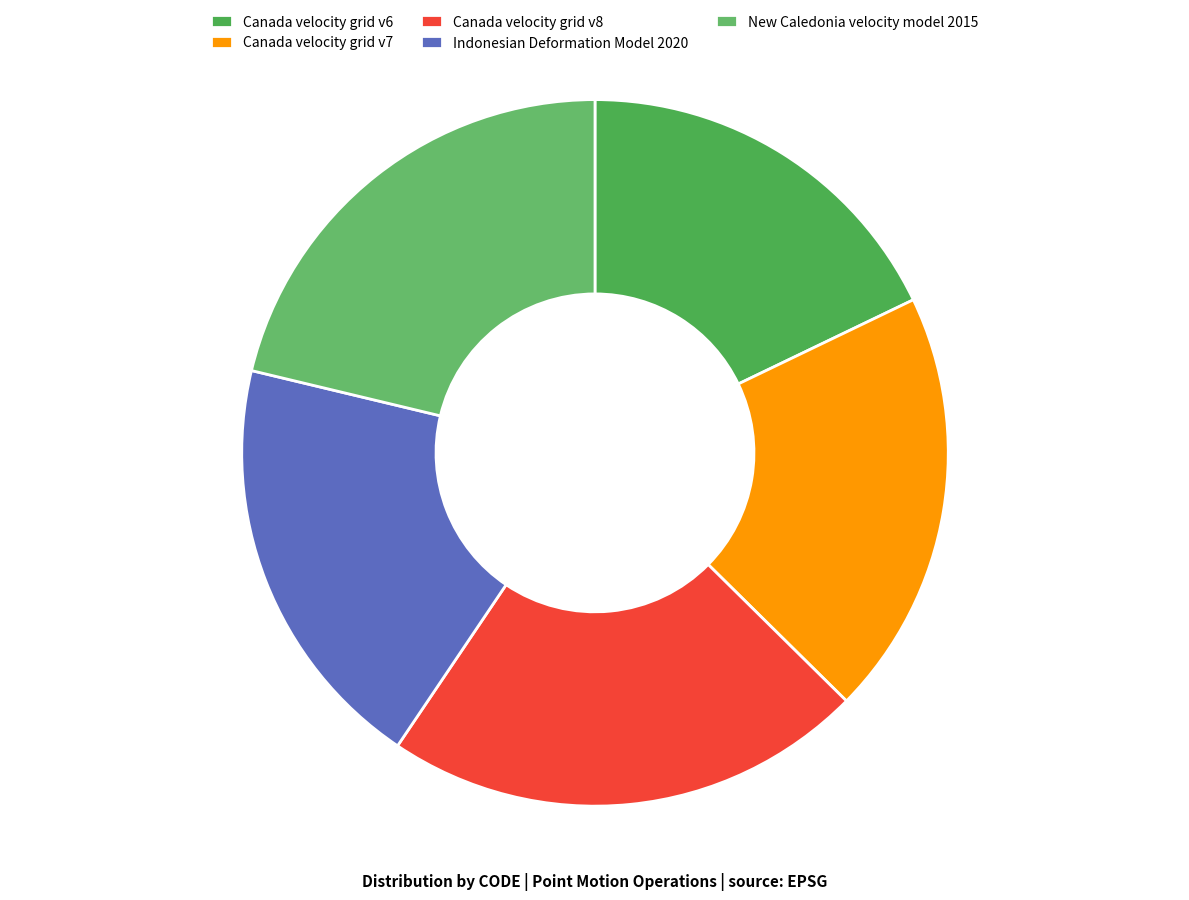

How many slices are in this pie chart?

5